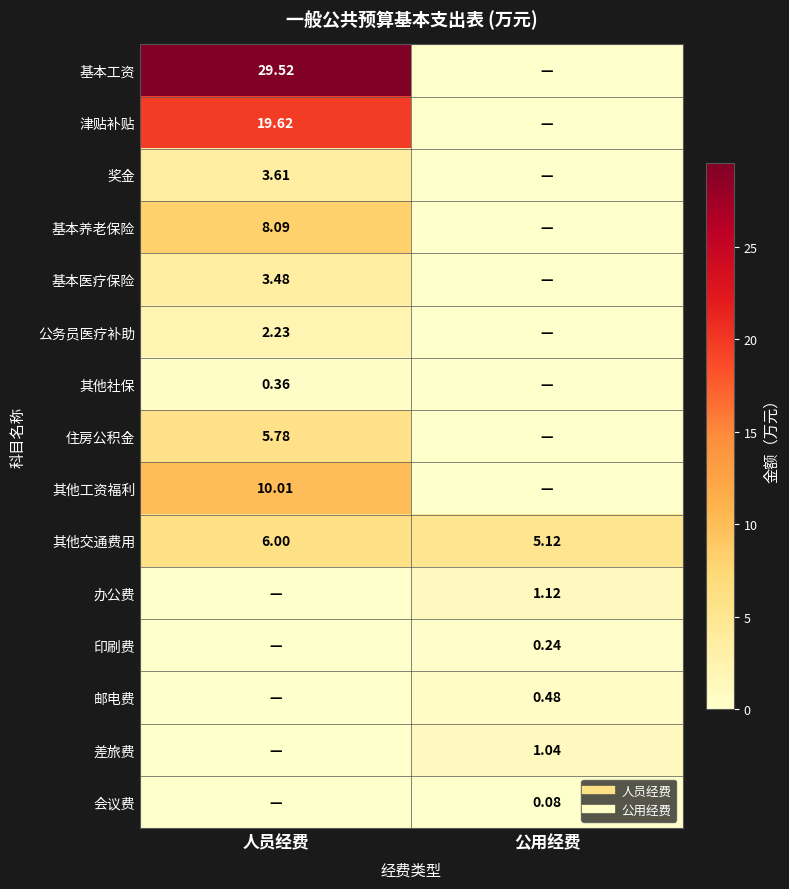

Which label corresponds to the smallest value in the chart?

公用经费